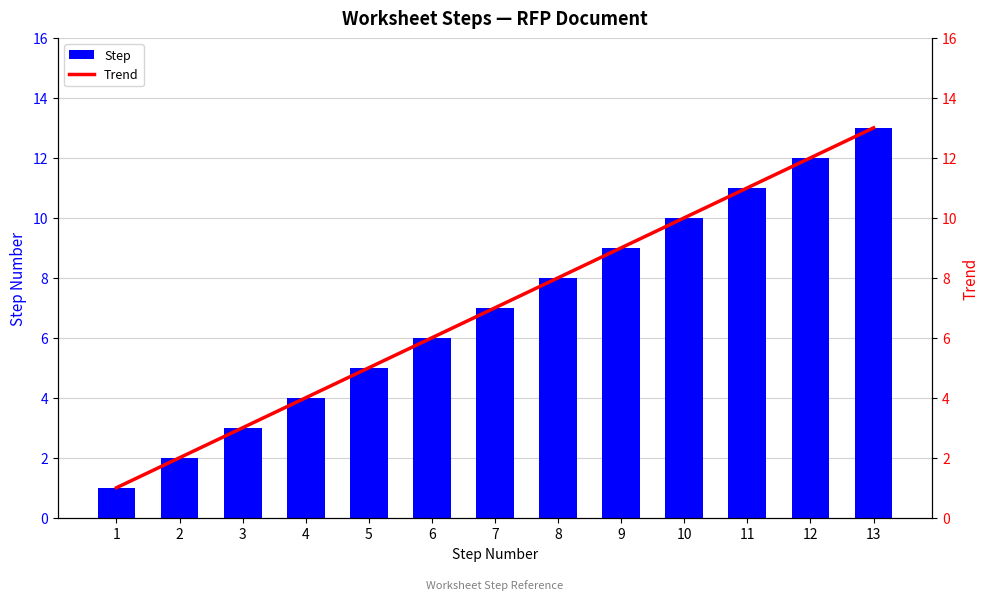

Where is Trend nearest to the value 7?

7